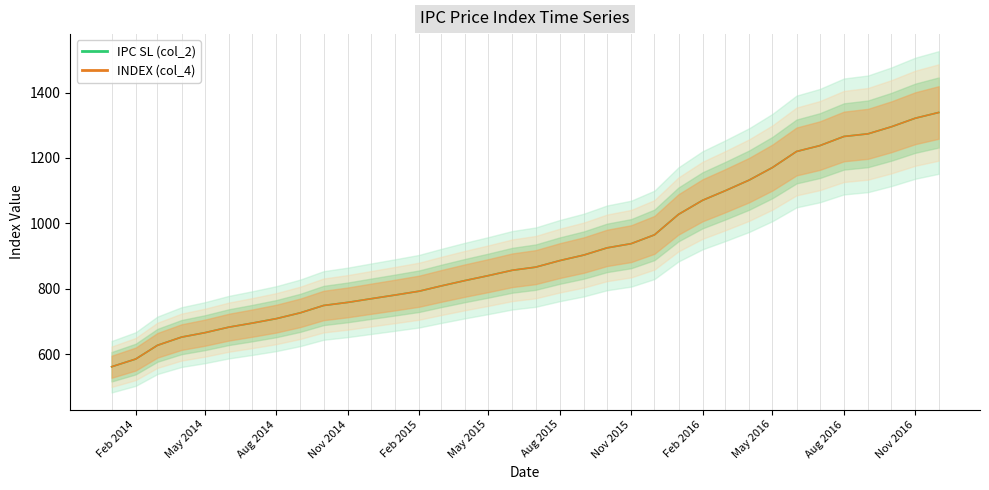

What position from the left is May 2015?

17